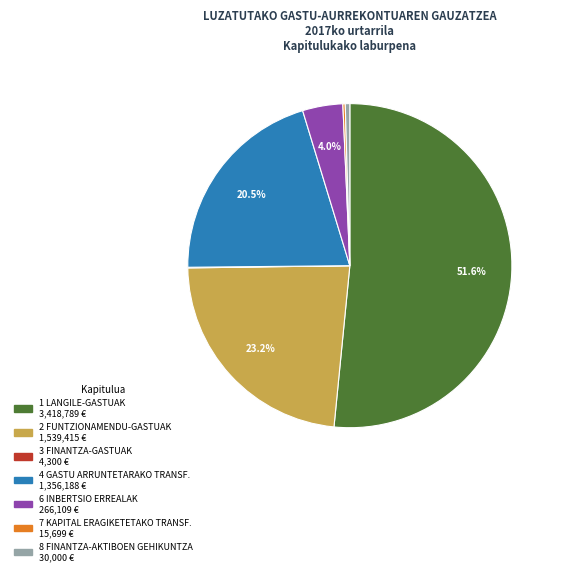

Combined, do 1 LANGILE-GASTUAK and 8 FINANTZA-AKTIBOEN GEHIKUNTZA account for over 50%?

Yes